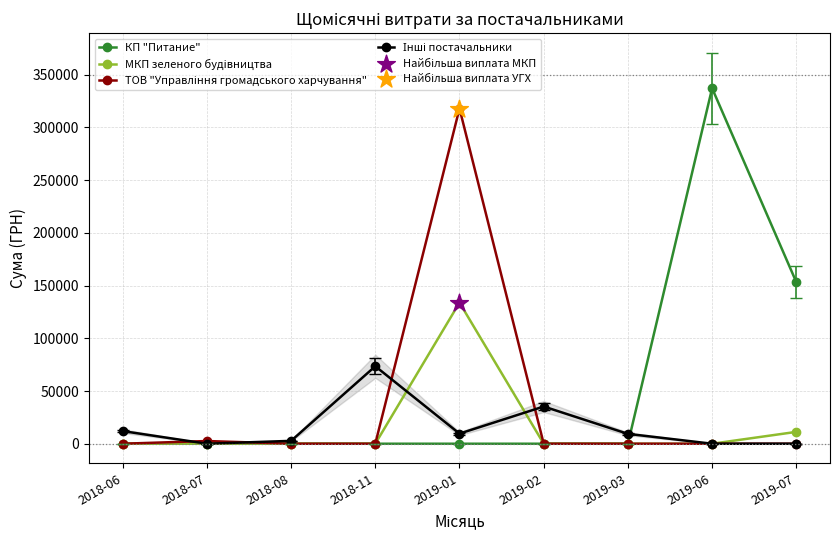

At how many categories does at least one series exceed 181524?

2